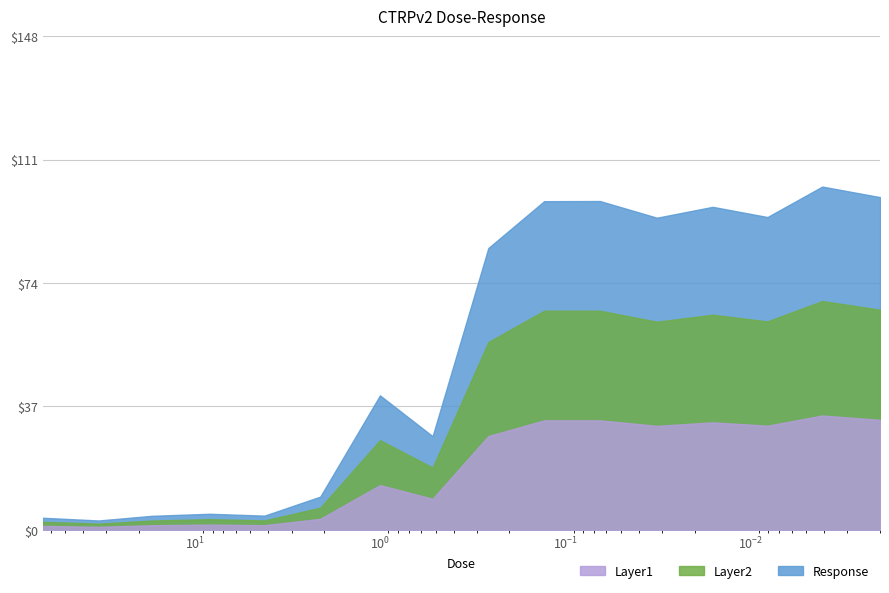

What is the approximate value of Response at 0.0081?

93.8